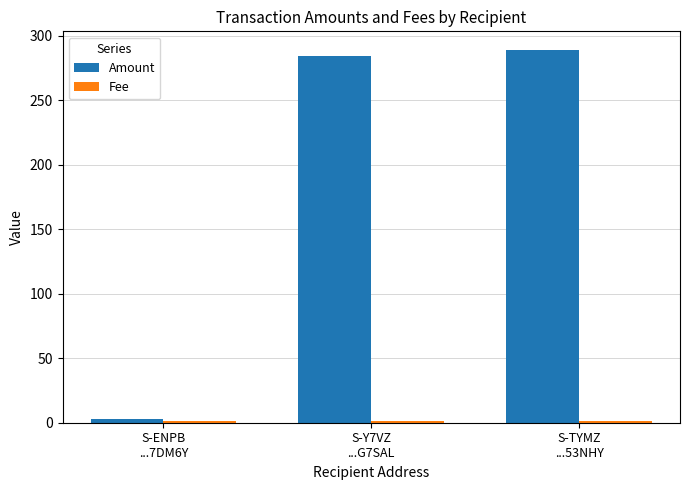

How many bars are there in total?

6